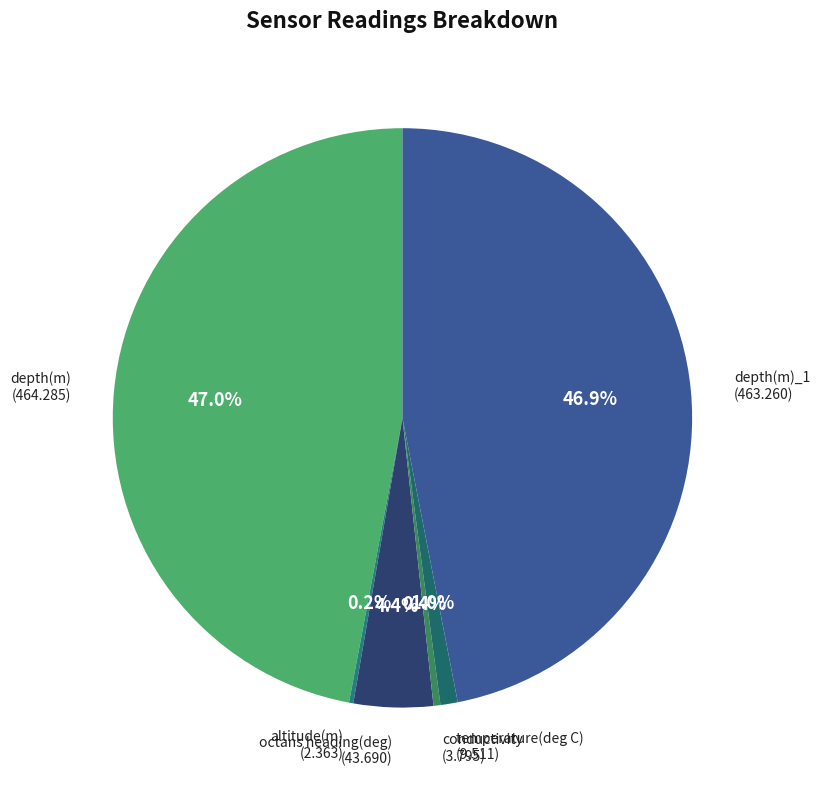

Which has a higher value, depth(m)_1 or conductivity?

depth(m)_1